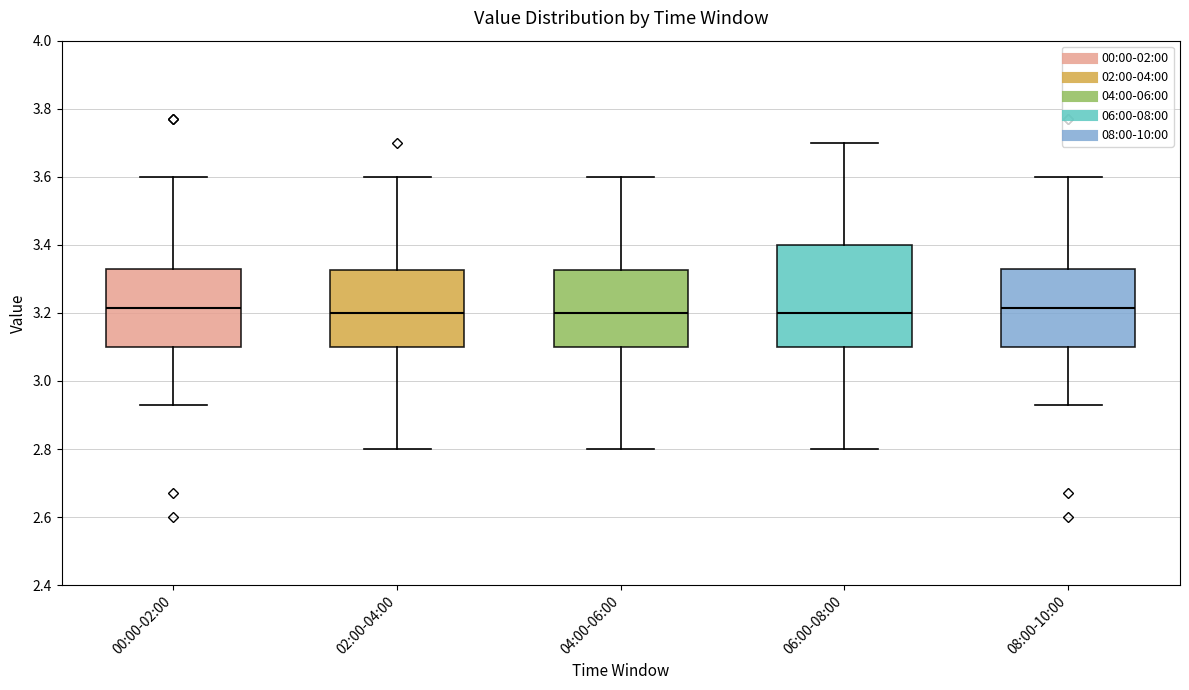

Where does the lower whisker of the box for 08:00-10:00 end on the y-axis? The values are not printed on the chart, so give them approximately, as read against the axis.

2.94